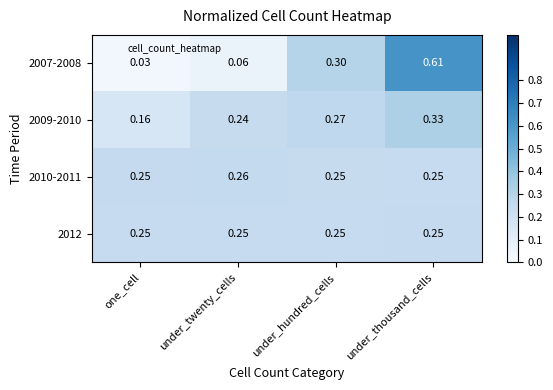

Which category has the highest value across all series?

under_thousand_cells